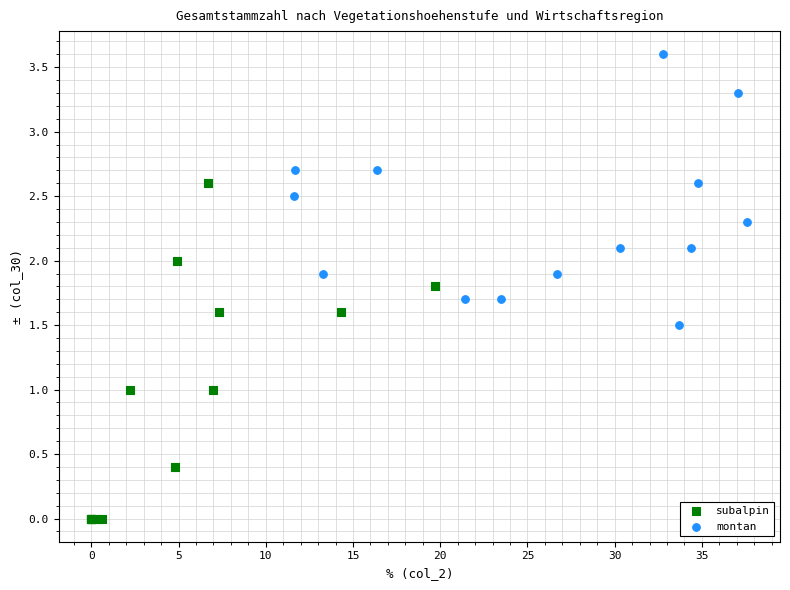

Which series has the widest spread of Y values?

subalpin